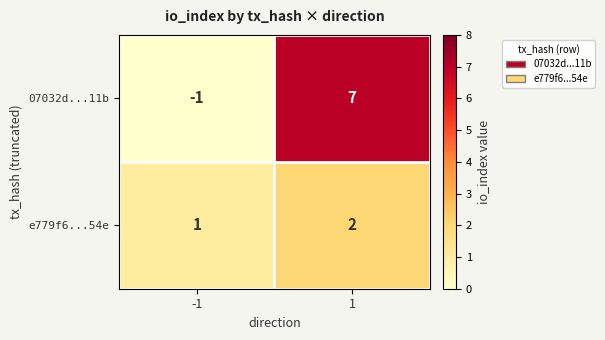

What is the total value across all series at 1?

9